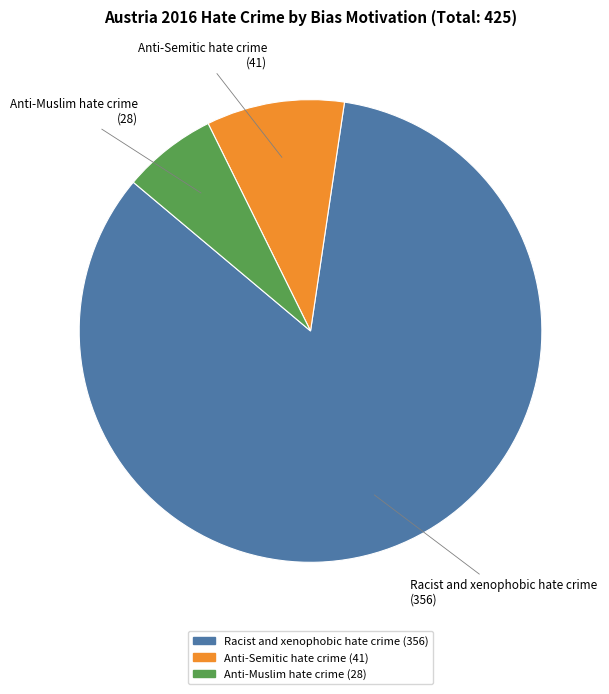

Rank the categories by value from highest to lowest.

Racist and xenophobic hate crime, Anti-Semitic hate crime, Anti-Muslim hate crime